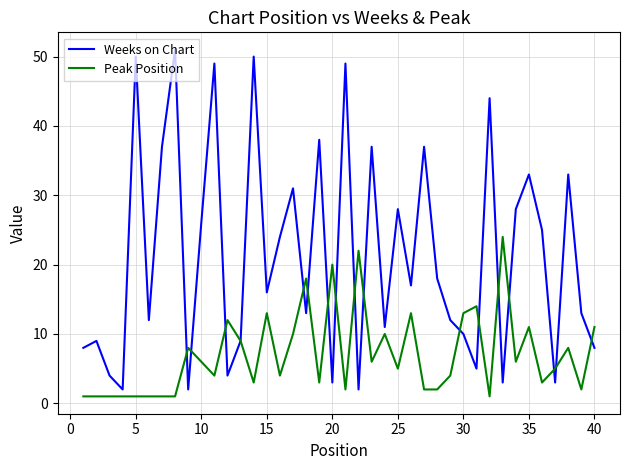

List the series in order of their peak value, lowest first.

Peak Position, Weeks on Chart